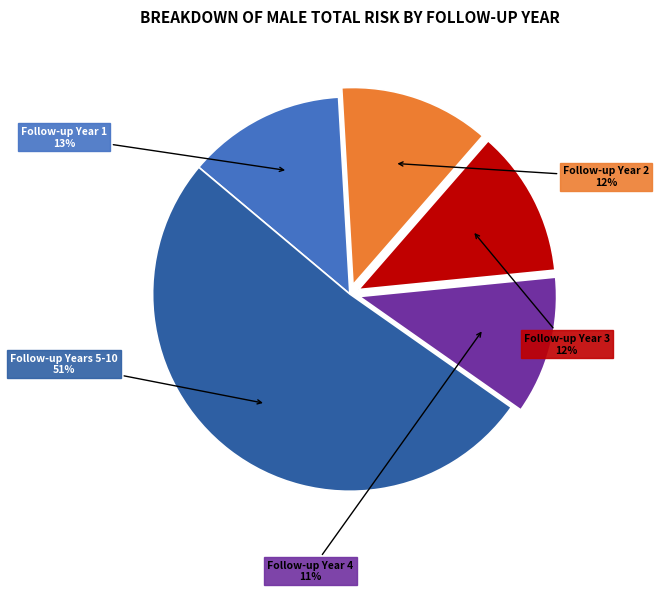

How many segments does this pie chart have?

5